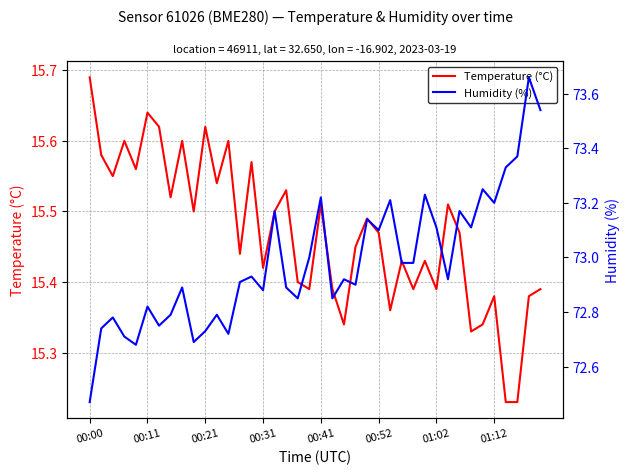

What is the greatest value displayed?

73.7